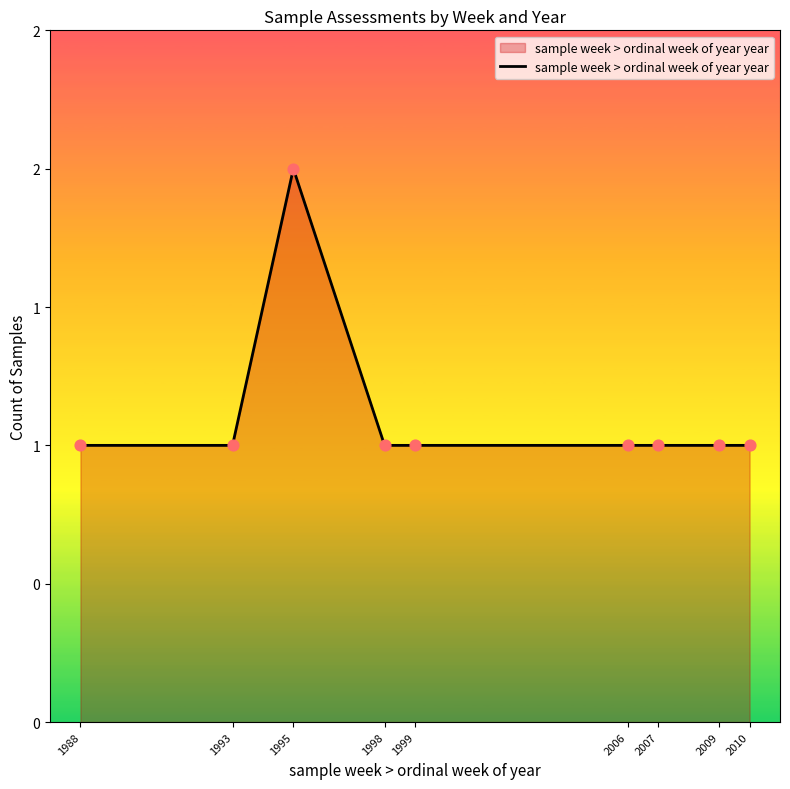

Between 1998 and 1993, which is larger?

1998